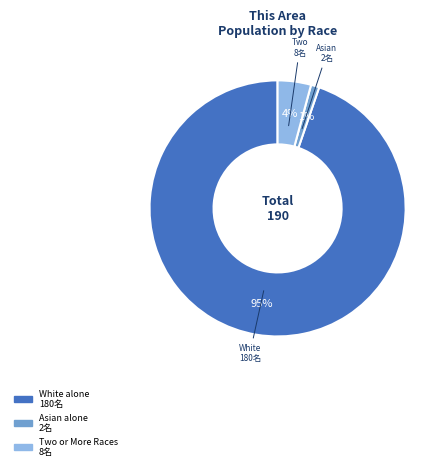

Is there any slice that represents more than half of the pie?

Yes